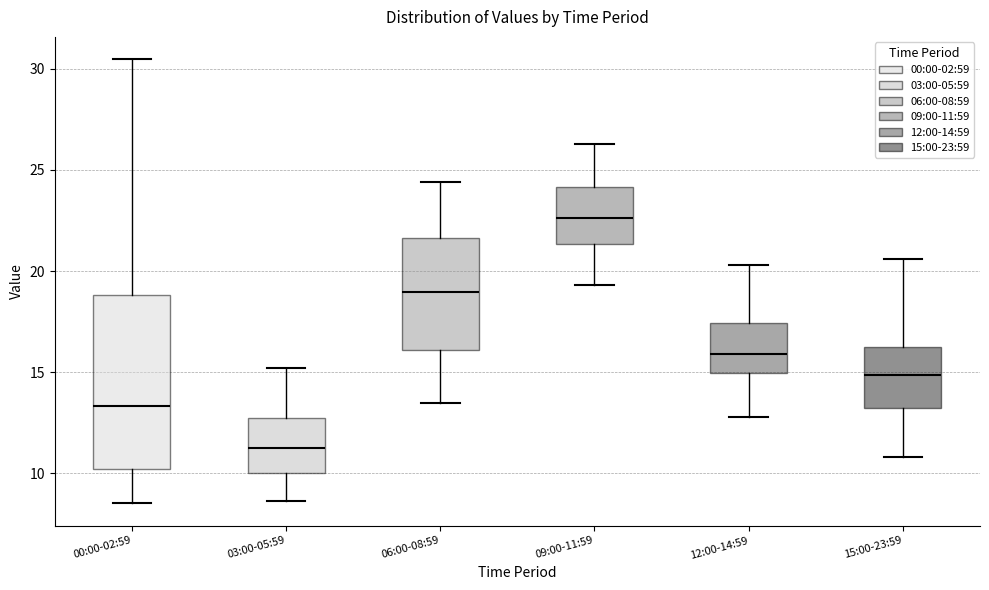

Reading left to right, read every box against the y-axis: the position of its median line, the range the box covers, and the ends of its whiskers. The values are not printed on the chart, so give them approximately, as read against the axis.

00:00-02:59: median 13.5, box 10.0 to 19.0, whiskers 8.5 to 30.5
03:00-05:59: median 11.5, box 10.0 to 12.5, whiskers 8.5 to 15.0
06:00-08:59: median 19.0, box 16.0 to 21.5, whiskers 13.5 to 24.5
09:00-11:59: median 22.5, box 21.5 to 24.0, whiskers 19.5 to 26.5
12:00-14:59: median 16.0, box 15.0 to 17.5, whiskers 13.0 to 20.5
15:00-23:59: median 15.0, box 13.0 to 16.5, whiskers 11.0 to 20.5